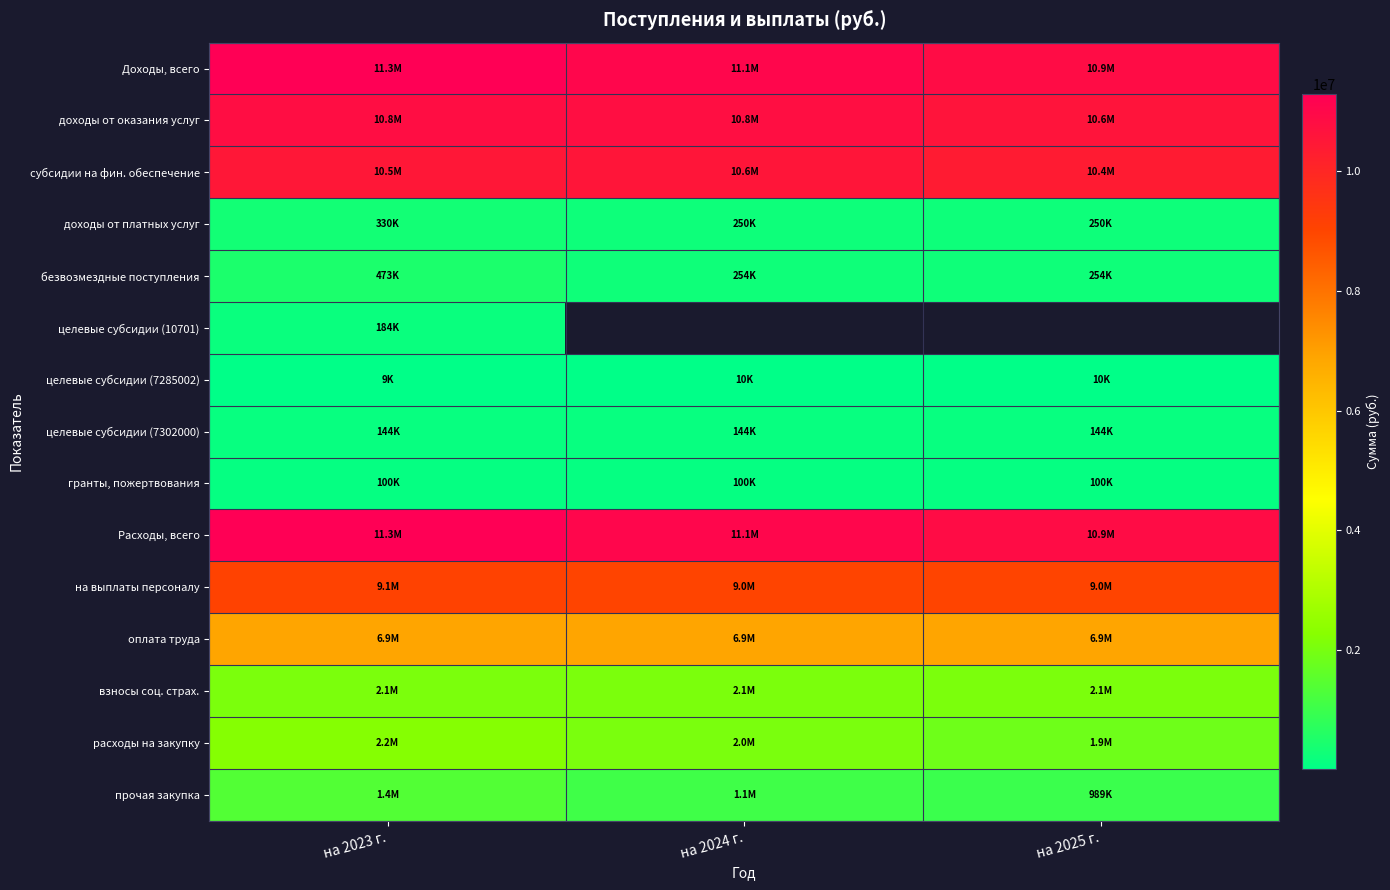

Rank the series by their maximum value, from highest to lowest.

Доходы, всего, Расходы, всего, доходы от оказания услуг, субсидии на фин. обеспечение, на выплаты персоналу, оплата труда, расходы на закупку, взносы соц. страх., прочая закупка, безвозмездные поступления, доходы от платных услуг, целевые субсидии (10701), целевые субсидии (7302000), гранты, пожертвования, целевые субсидии (7285002)